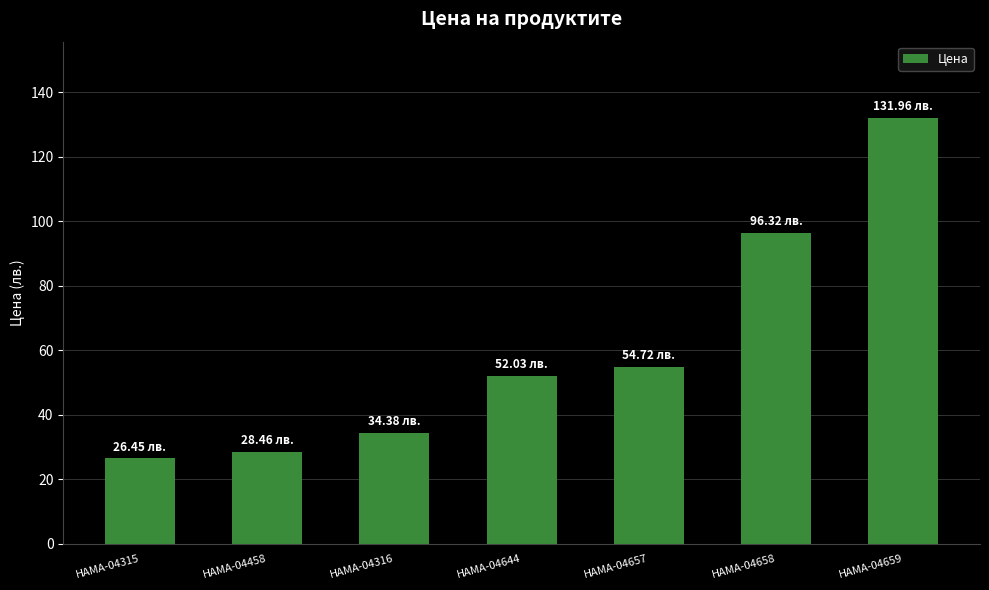

What is the minimum value shown in the chart?

26.4